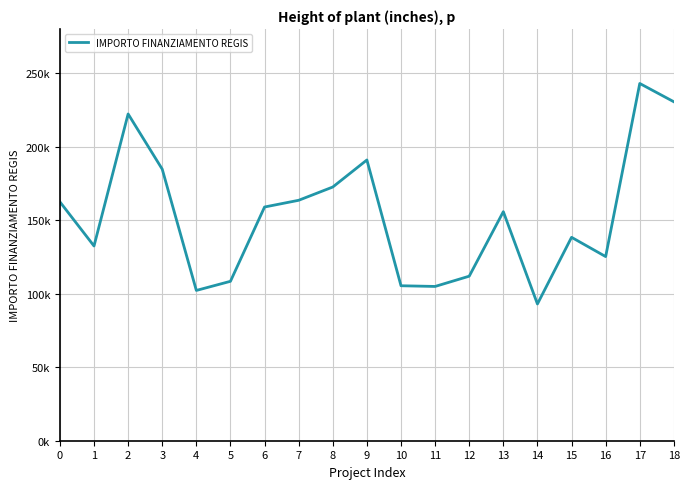

What is the difference between the maximum and minimum values?

149933.0